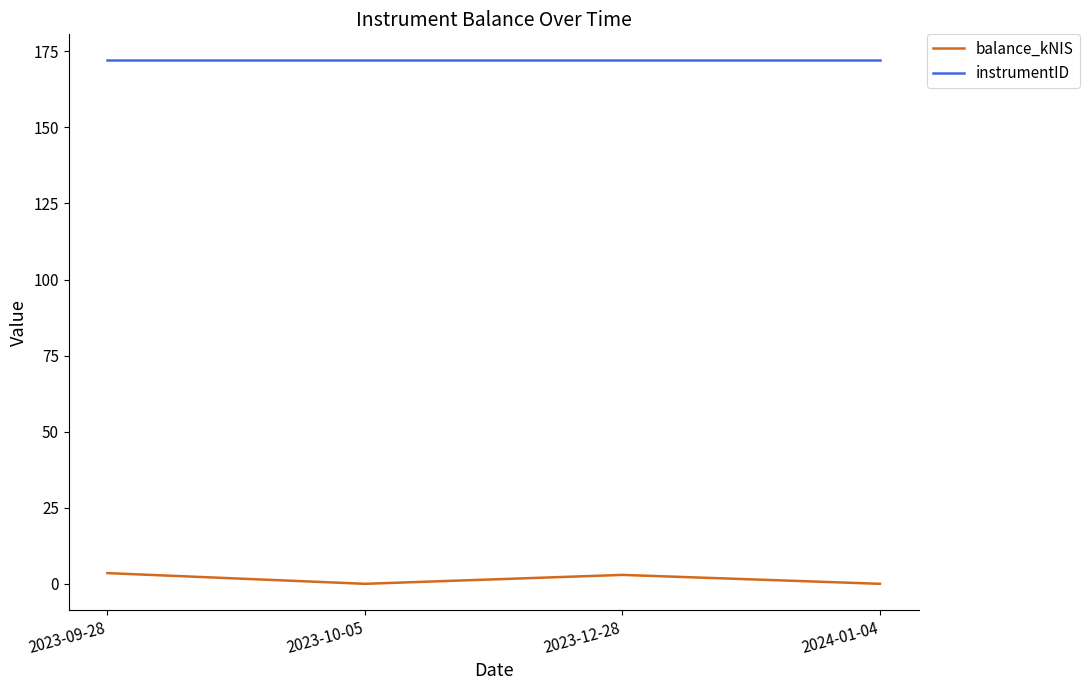

What position from the right is 2023-09-28?

4